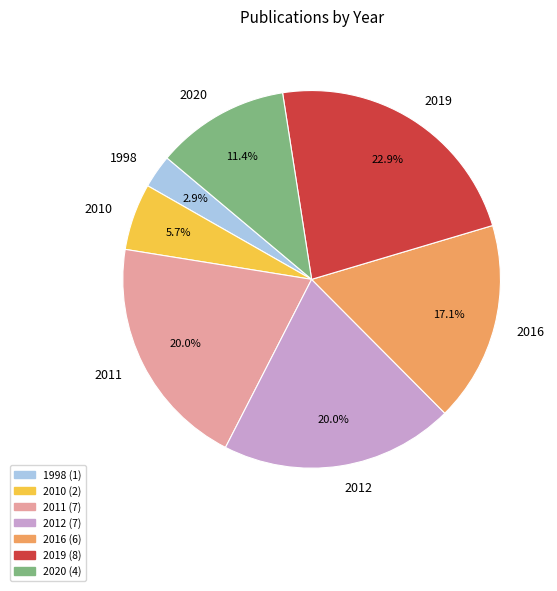

What is the ratio of the value at 2010 to the value at 2020?

0.5